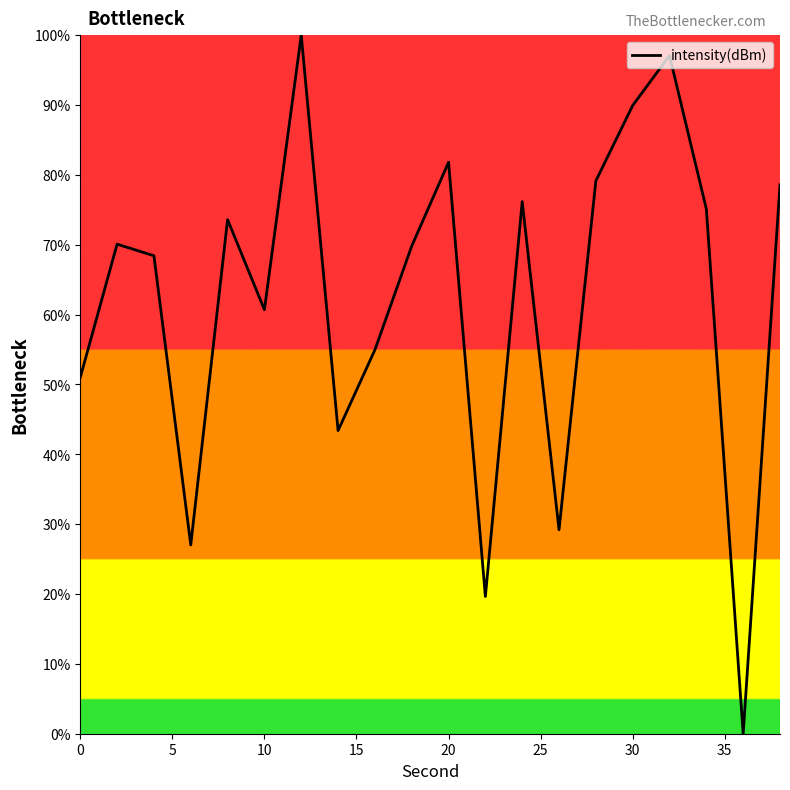

Count the number of data series in this chart.

1